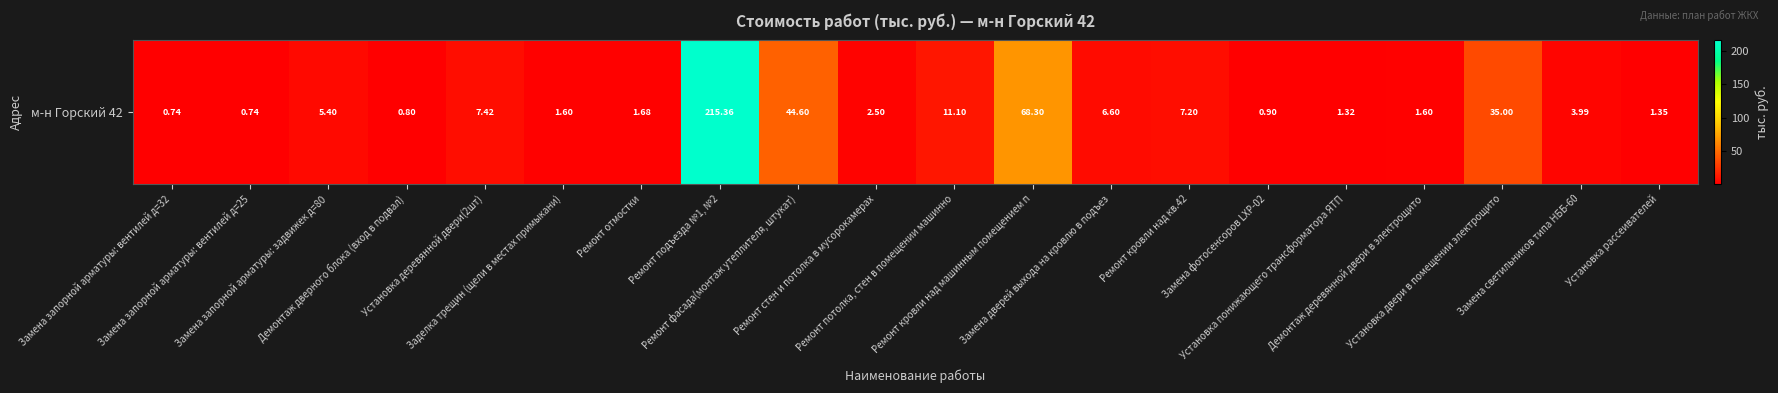

Reading right to left, what are all the values shown in this chart?

Установка рассеивателей=1.4	Замена светильников типа НББ-60=4.0	Установка двери в помещении электрощито=35.0	Демонтаж деревянной двери в электрощито=1.6	Установка понижающего трансформатора ЯТП=1.3	Замена фотосенсоров LXP-02=0.9	Ремонт кровли над кв.42=7.2	Замена дверей выхода на кровлю в подъез=6.6	Ремонт кровли над машинным помещением п=68.3	Ремонт потолка, стен в помещении машинно=11.1	Ремонт стен и потолка в мусорокамерах=2.5	Ремонт фасада(монтаж утеплителя, штукат)=44.6	Ремонт подъезда №1, №2=215.4	Ремонт отмостки=1.7	Заделка трещин (щели в местах примыкани)=1.6	Установка деревянной двери(2шт)=7.4	Демонтаж дверного блока (вход в подвал)=0.8	Замена запорной арматуры: задвижек д=80=5.4	Замена запорной арматуры: вентилей д=25=0.7	Замена запорной арматуры: вентилей д=32=0.7